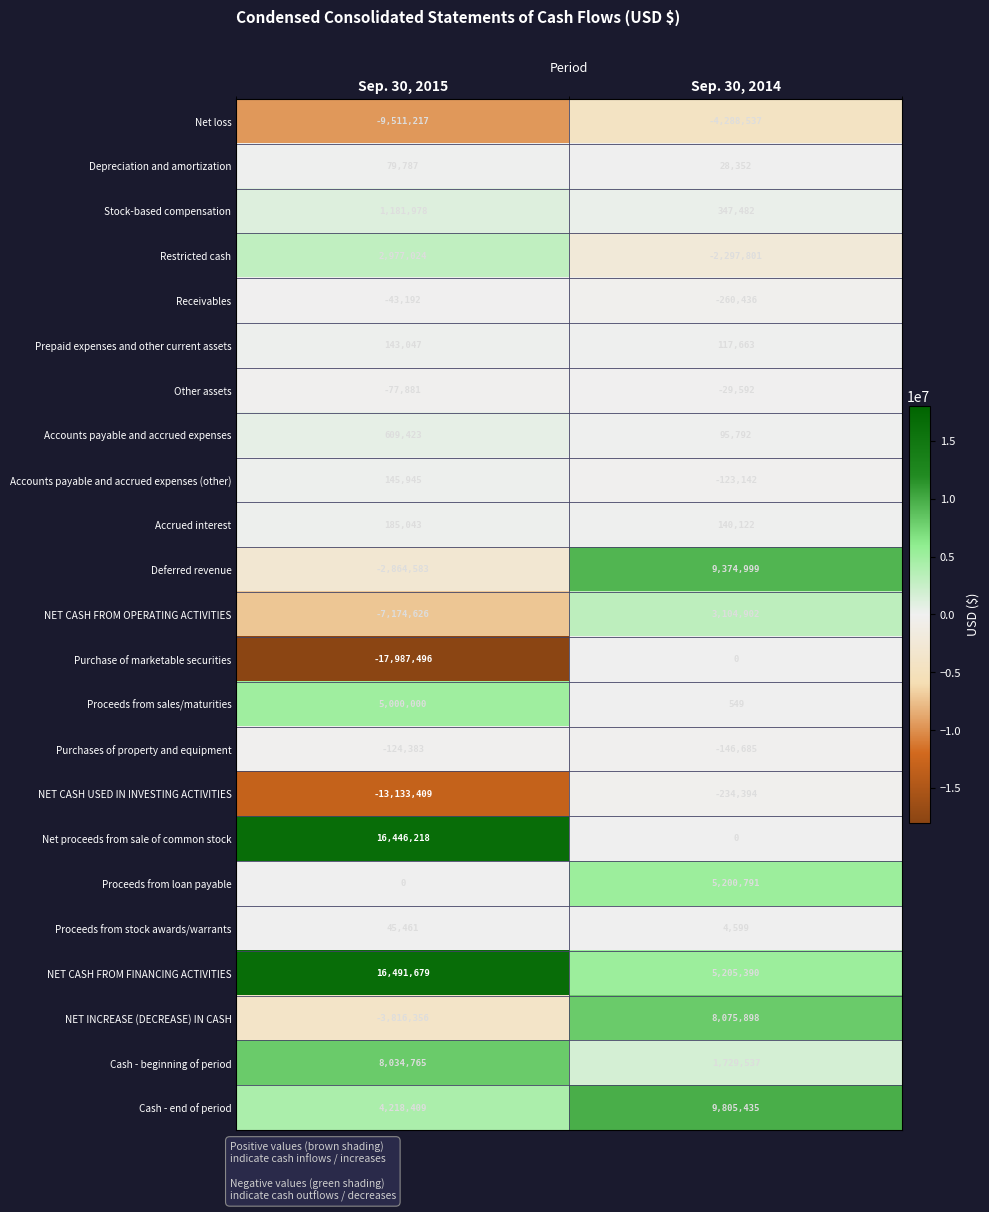

What is the difference between the highest and lowest values at Sep. 30, 2015?

34479175